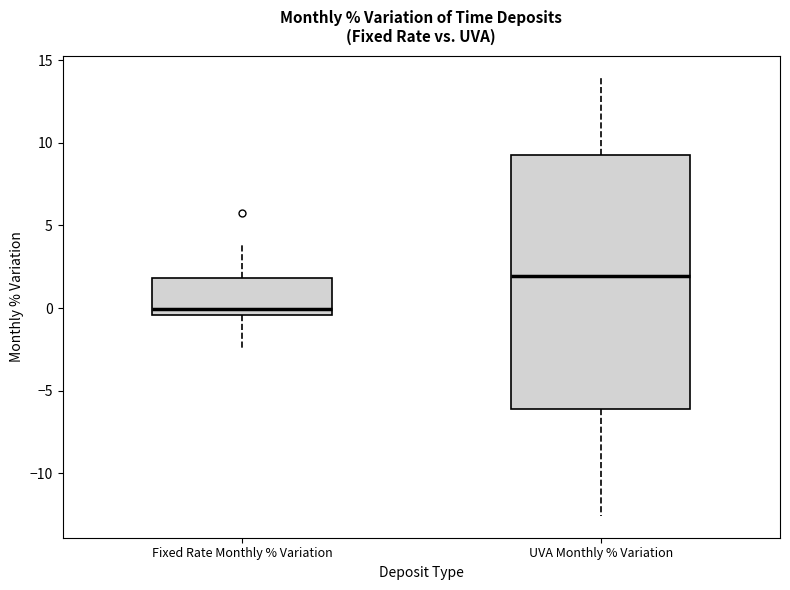

Where does the median line of the box for Fixed Rate Monthly % Variation sit on the y-axis? The values are not printed on the chart, so give them approximately, as read against the axis.

0.0